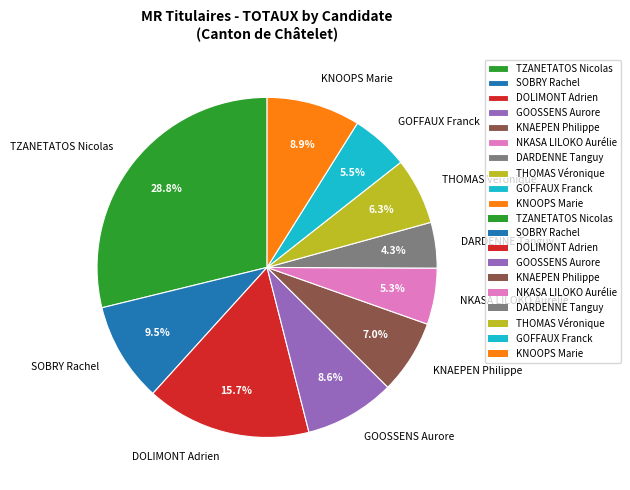

Approximately how many times larger is the value at DOLIMONT Adrien compared to GOFFAUX Franck?

2.9